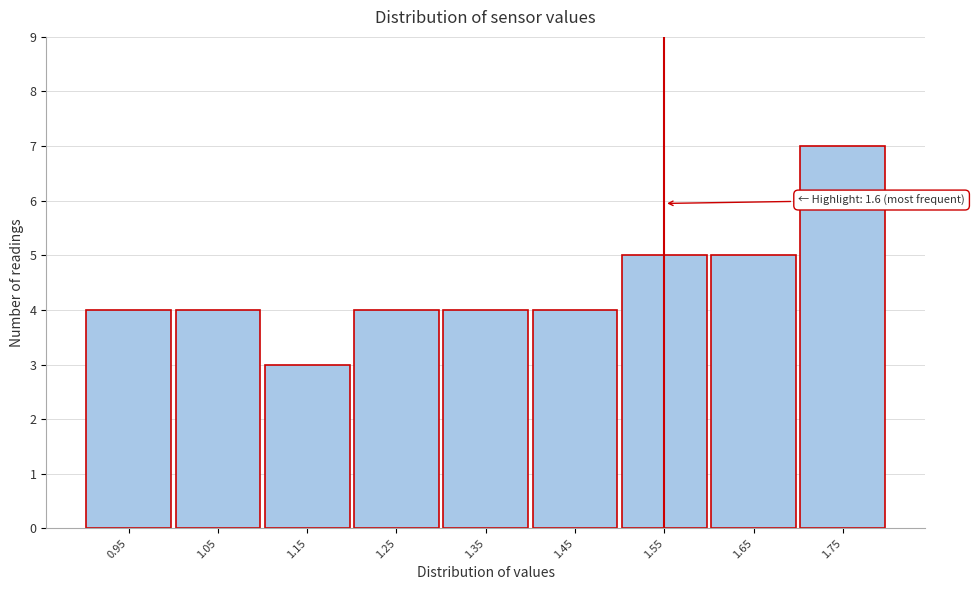

Reading left to right, transcribe all the data shown in this chart.

0.95=4	1.05=4	1.15=3	1.25=4	1.35=4	1.45=4	1.55=5	1.65=5	1.75=7